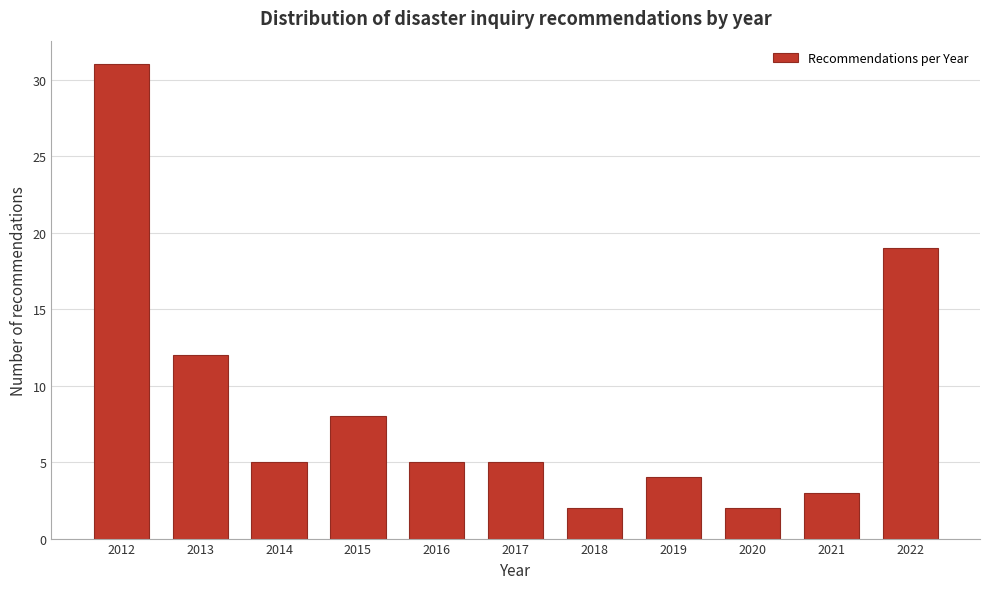

Reading left to right, list all the values displayed in this chart.

2012=31	2013=12	2014=5	2015=8	2016=5	2017=5	2018=2	2019=4	2020=2	2021=3	2022=19